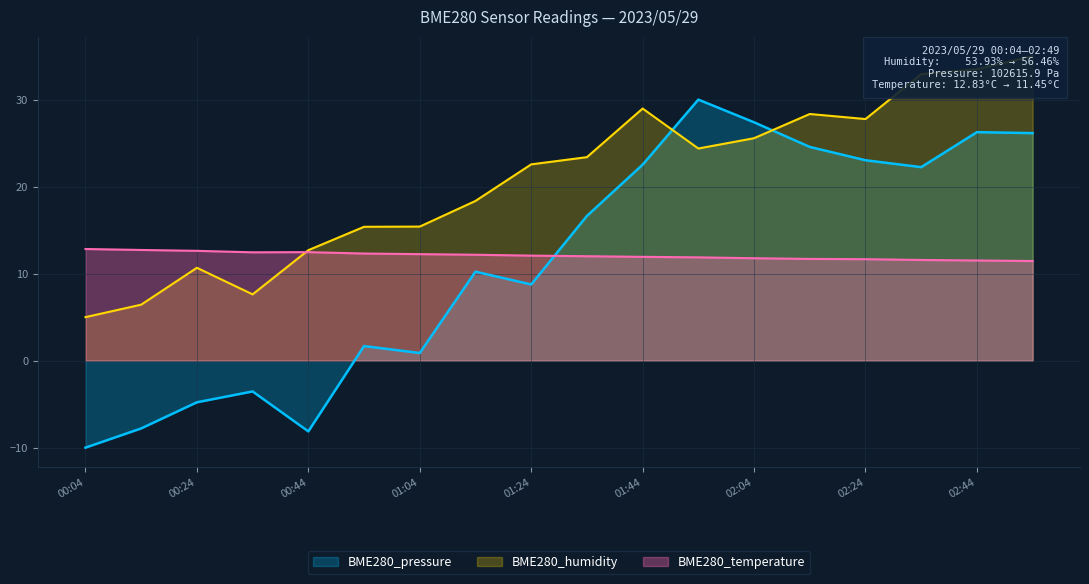

What is the difference between the maximum and minimum values in the BME280_humidity series?

30.0